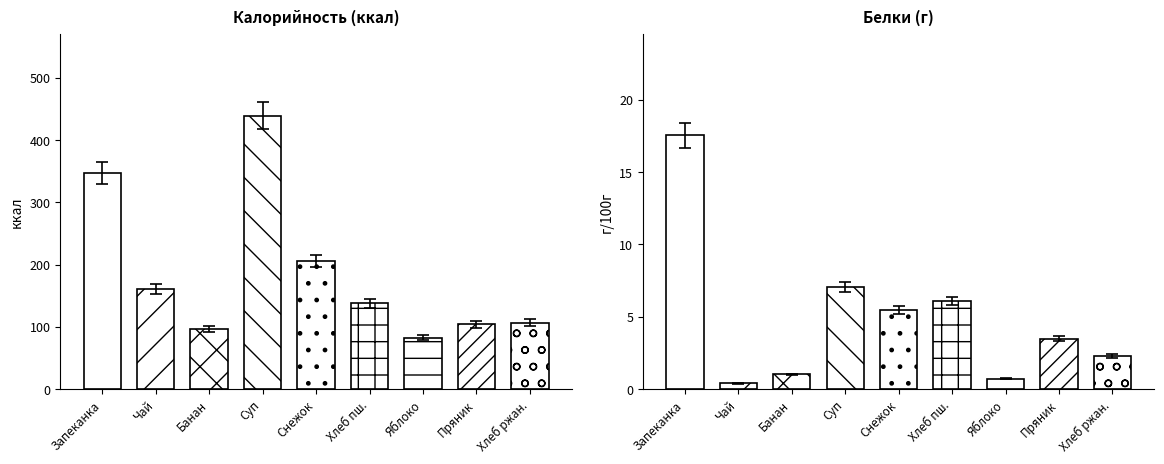

How many data points does each series have?

9